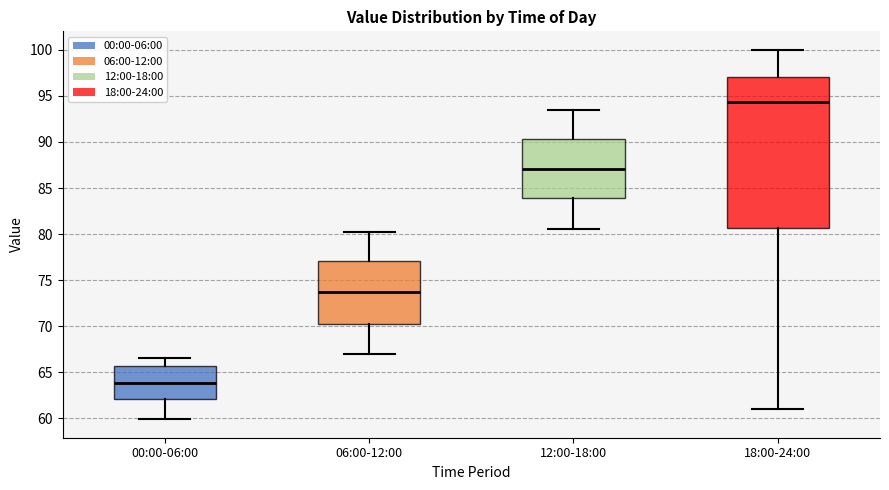

Reading left to right, read every box against the y-axis: the position of its median line, the range the box covers, and the ends of its whiskers. The values are not printed on the chart, so give them approximately, as read against the axis.

00:00-06:00: median 64.0, box 62.0 to 65.5, whiskers 60.0 to 66.5
06:00-12:00: median 74.0, box 70.0 to 77.0, whiskers 67.0 to 80.0
12:00-18:00: median 87.0, box 84.0 to 90.5, whiskers 80.5 to 93.5
18:00-24:00: median 94.5, box 80.5 to 97.0, whiskers 61.0 to 100.0